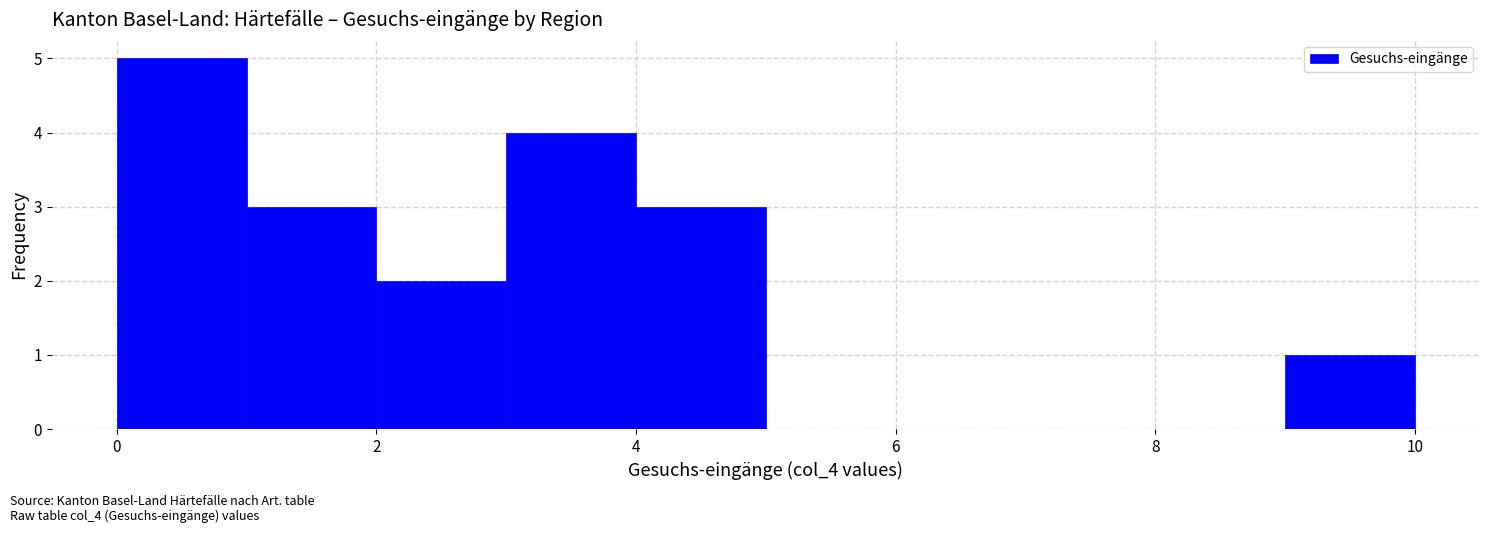

Reading left to right, transcribe this chart: for each bar, give the range it covers on the x-axis and its height. The values are not printed on the chart, so give them approximately, as read against the axis.

0 to 1: 5
1 to 2: 3
2 to 3: 2
3 to 4: 4
4 to 5: 3
5 to 6: 0
6 to 7: 0
7 to 8: 0
8 to 9: 0
9 to 10: 1